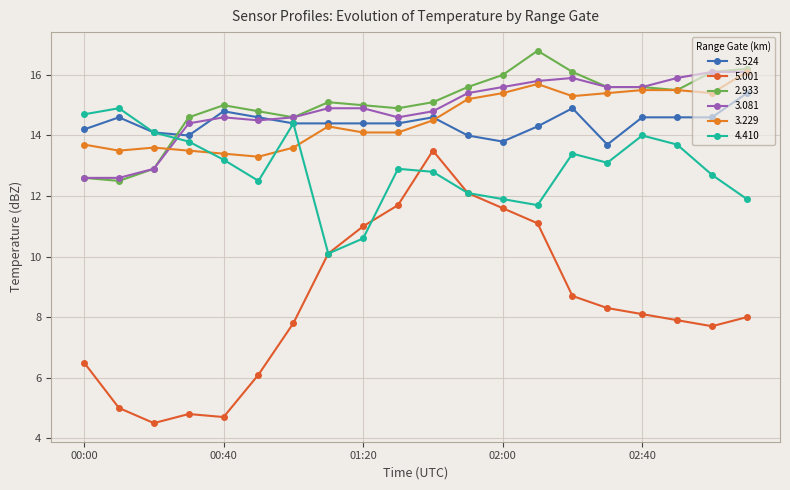

What is the greatest value displayed?

16.8